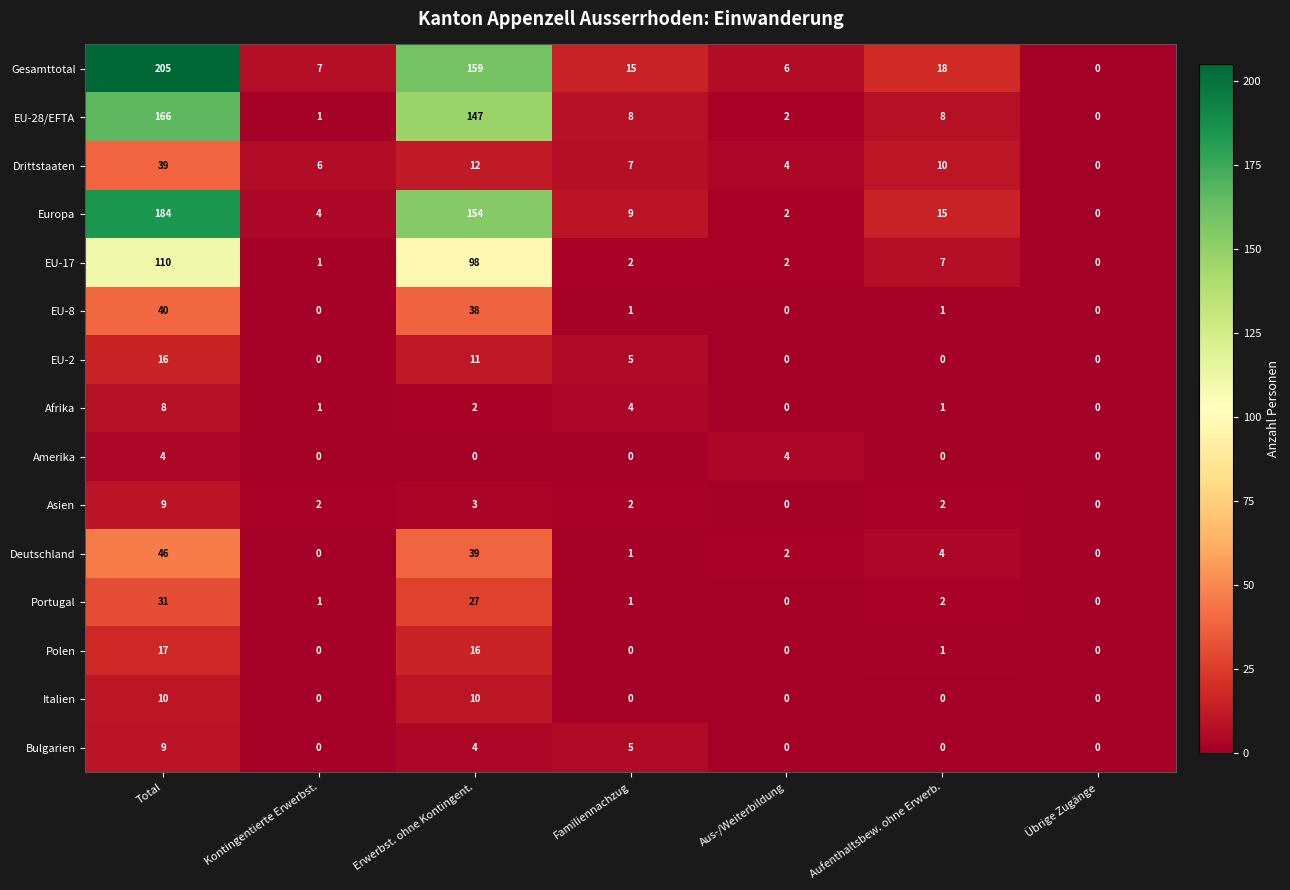

At which label does EU-8 first exceed 1?

Total